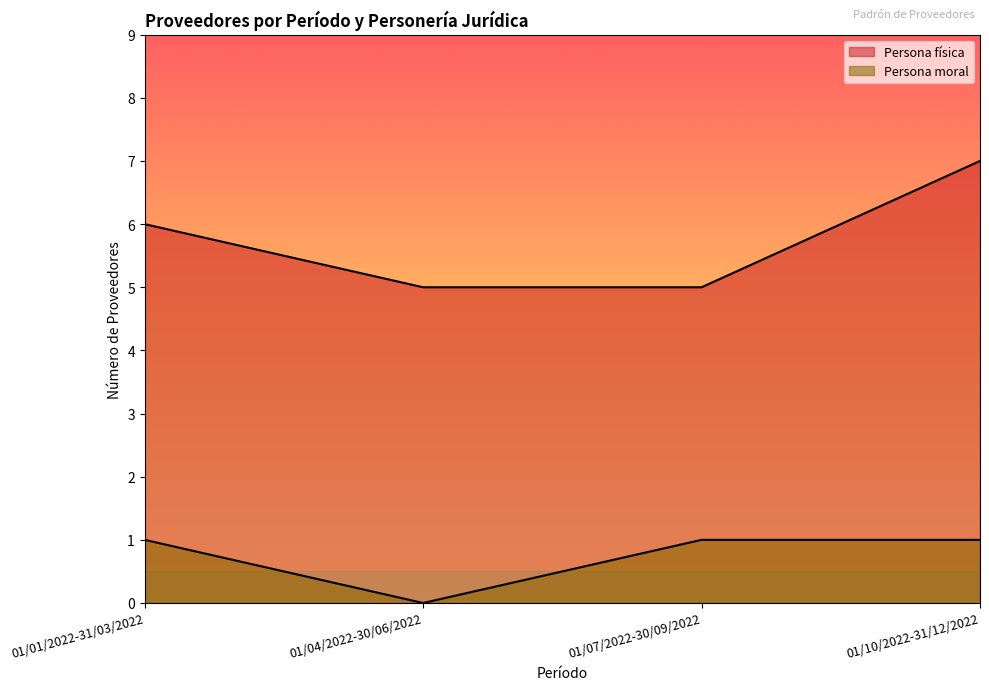

True or false: Persona física and Persona moral cross at least once.

False